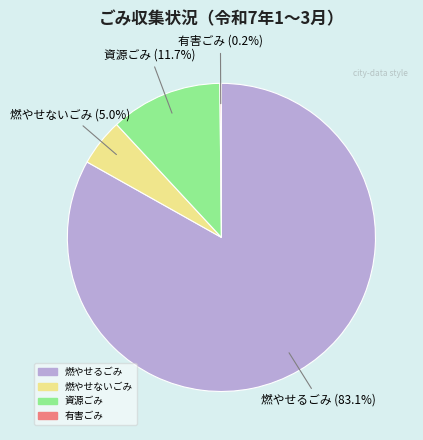

To the nearest percent, what is the combined percentage of 燃やせないごみ and 燃やせるごみ?

88%